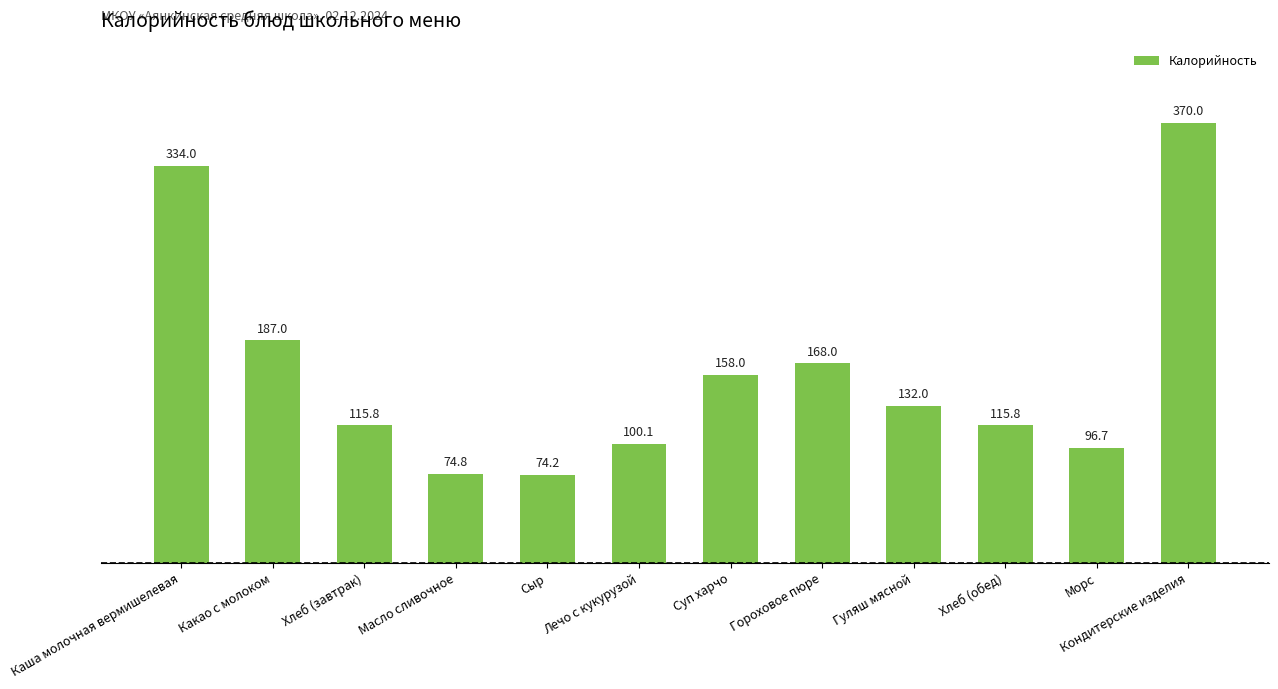

What position from the right is Масло сливочное?

9